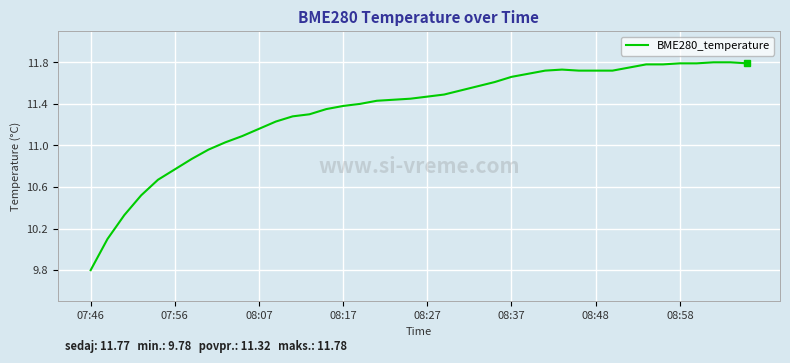

What is the minimum value shown in the chart?

9.8